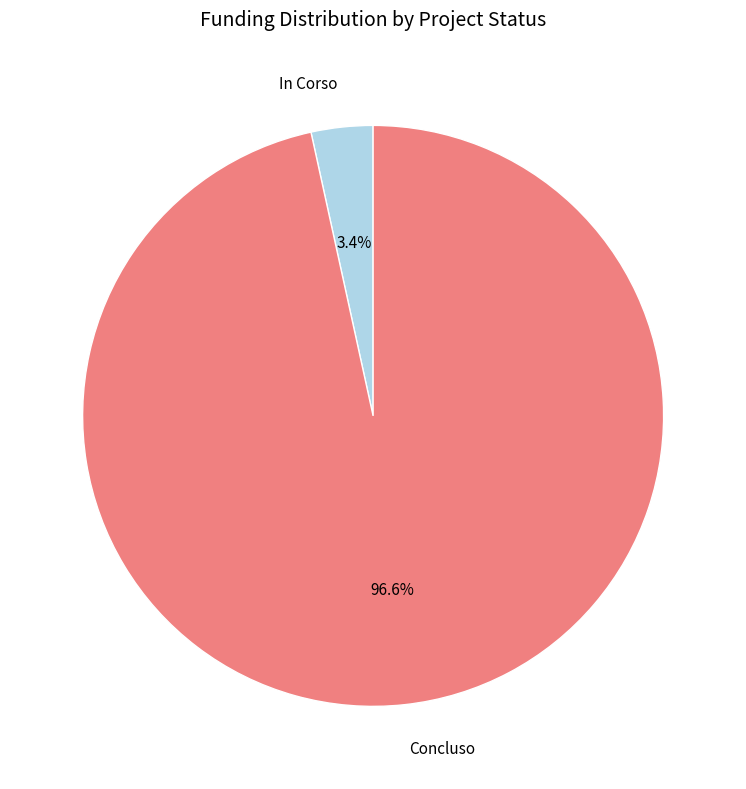

Which has a higher value, In Corso or Concluso?

Concluso